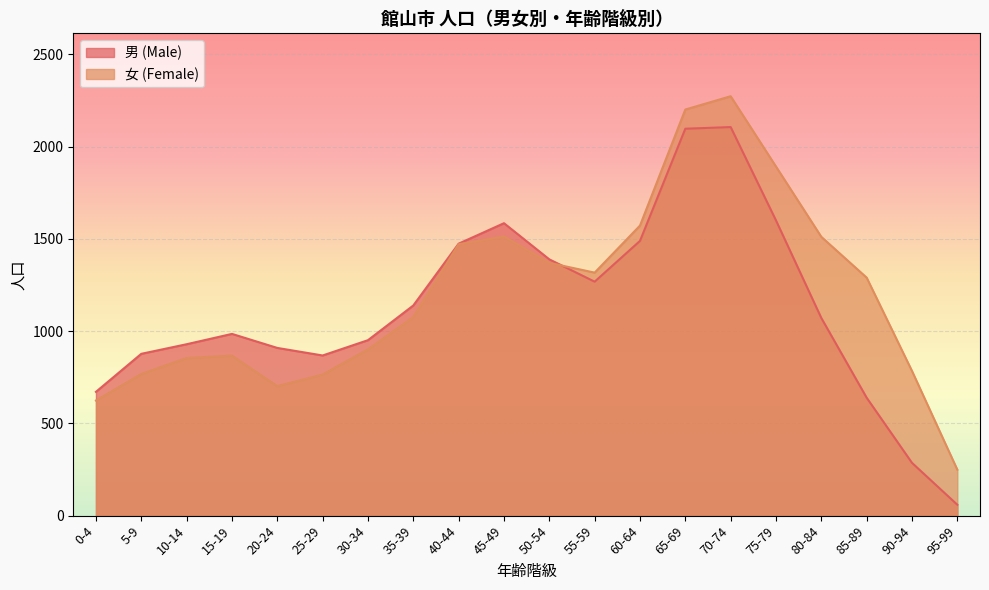

What is the total value across all series at 80-84?

2582